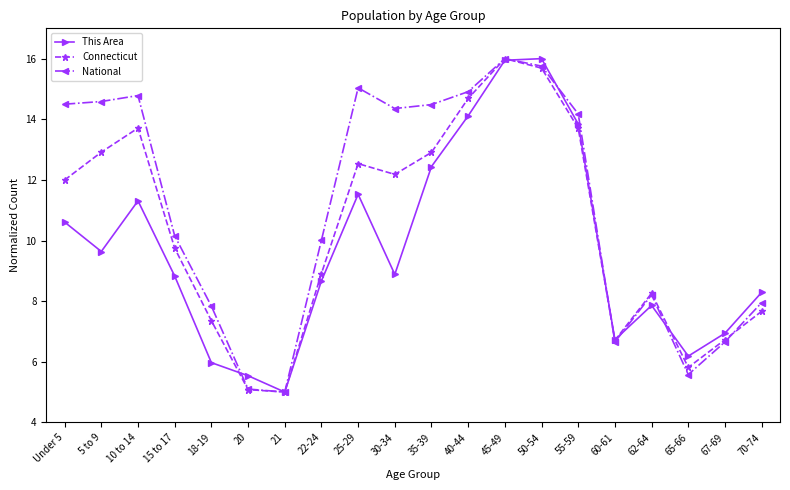

How many lines are shown in the chart?

3